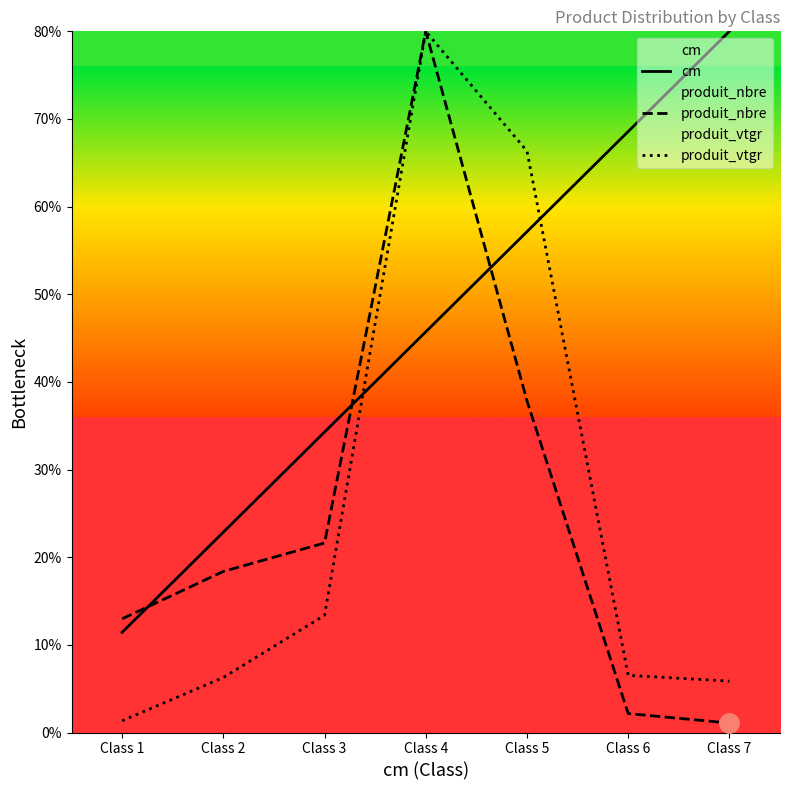

What is the total value across all series at Class 5?

161.3